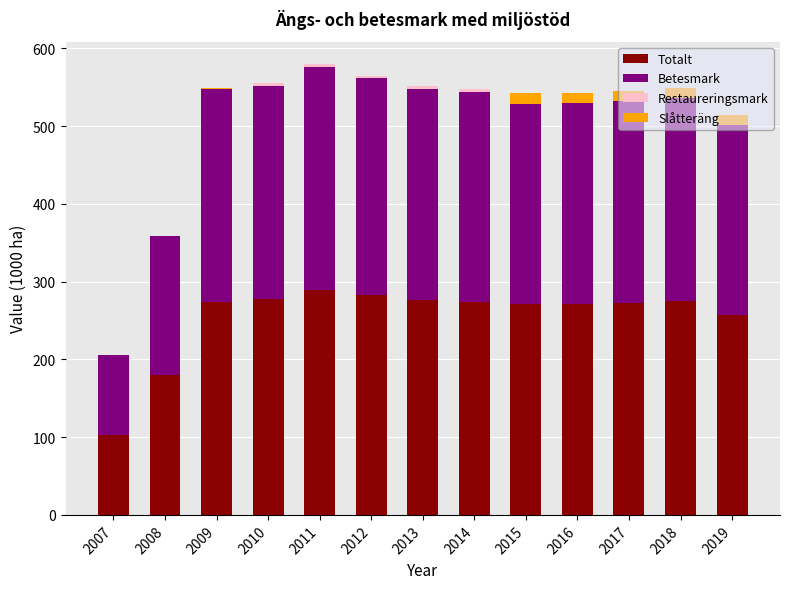

The value of Totalt at 2015 is 271.2. True or false?

True